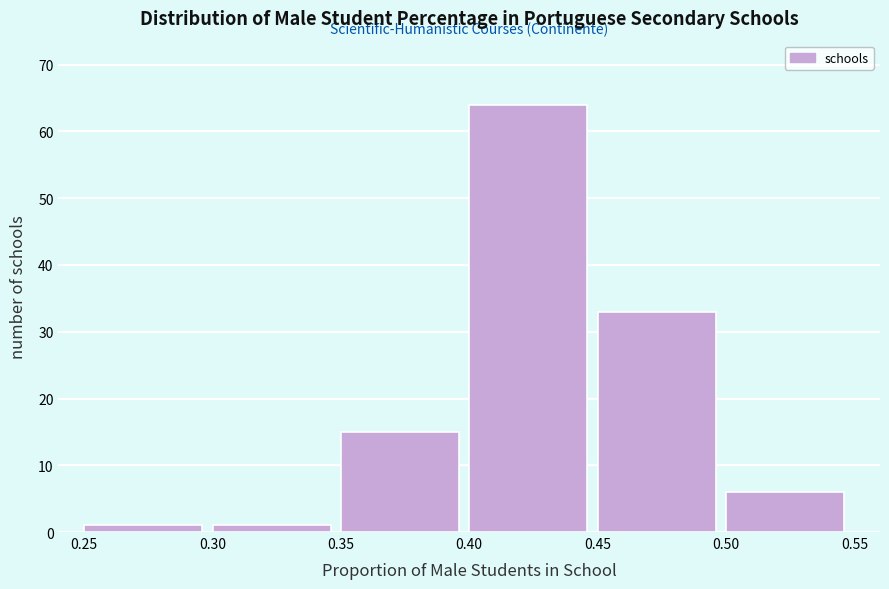

What is the height of the bar covering 0.40 to 0.45 on the x-axis? The values are not printed on the chart, so give them approximately, as read against the axis.

64